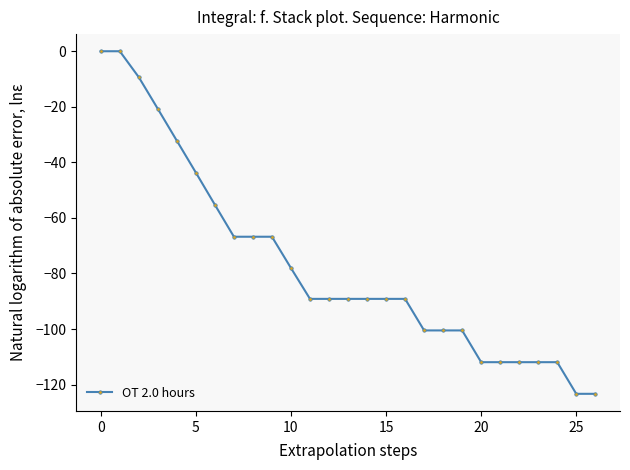

What is the minimum value shown in the chart?

-123.3